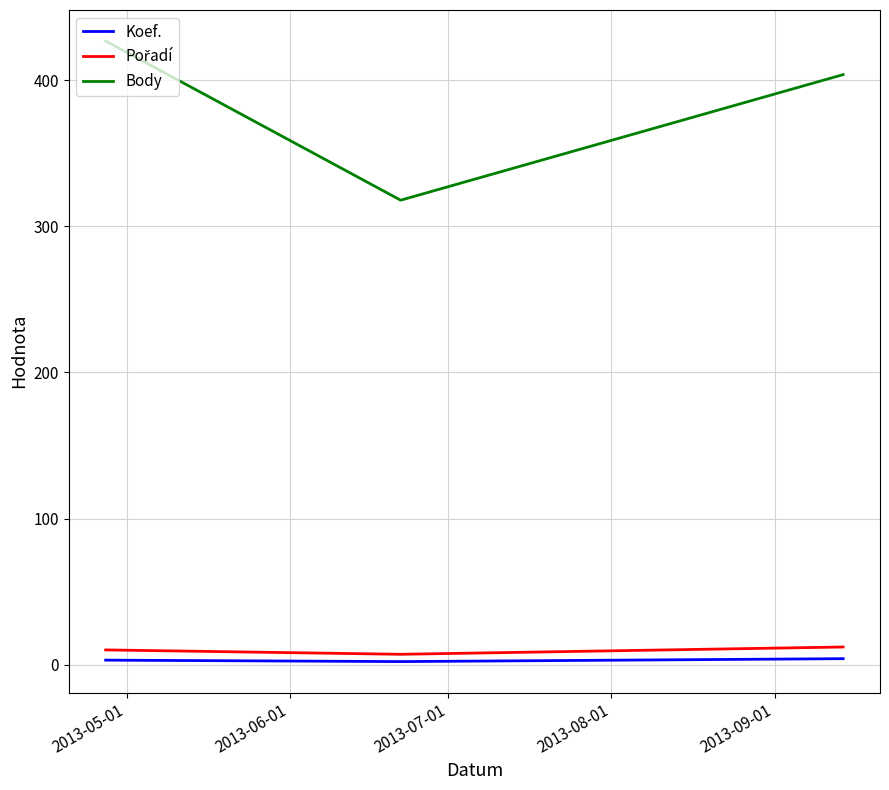

What is the lowest value of the Body series?

318